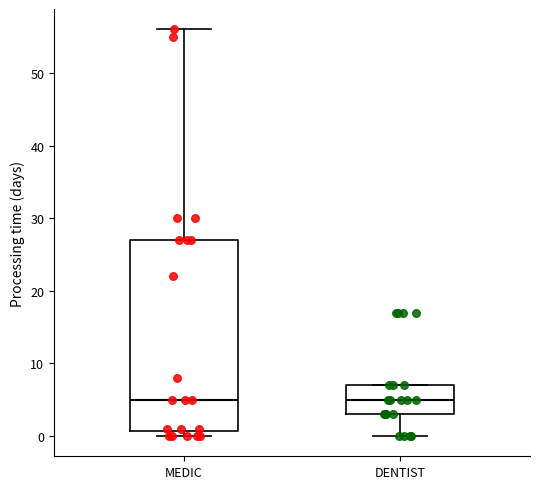

Which box is the tallest, from its lower edge to its upper edge?

MEDIC